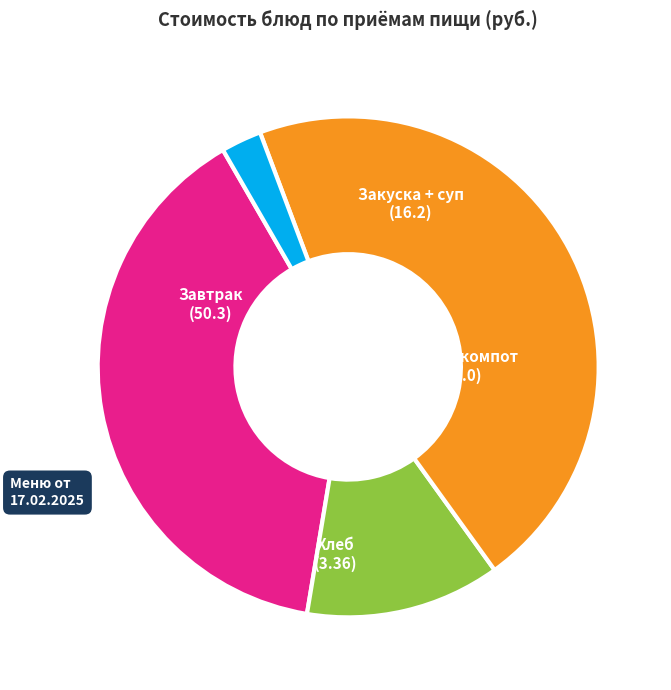

Is there a majority slice in this chart?

No